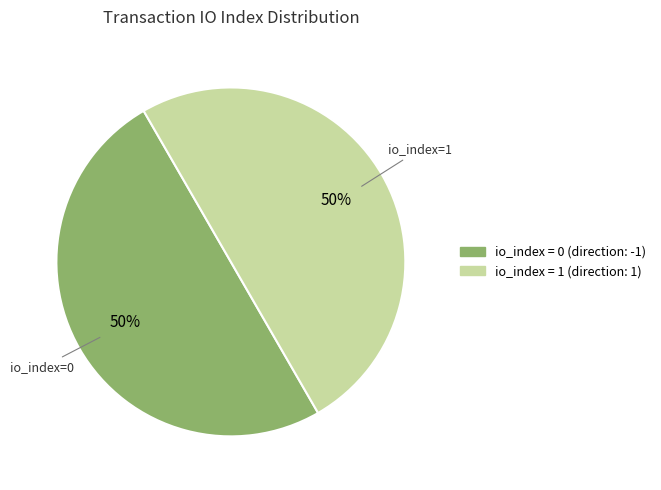

To the nearest percent, what is the average slice percentage?

50%